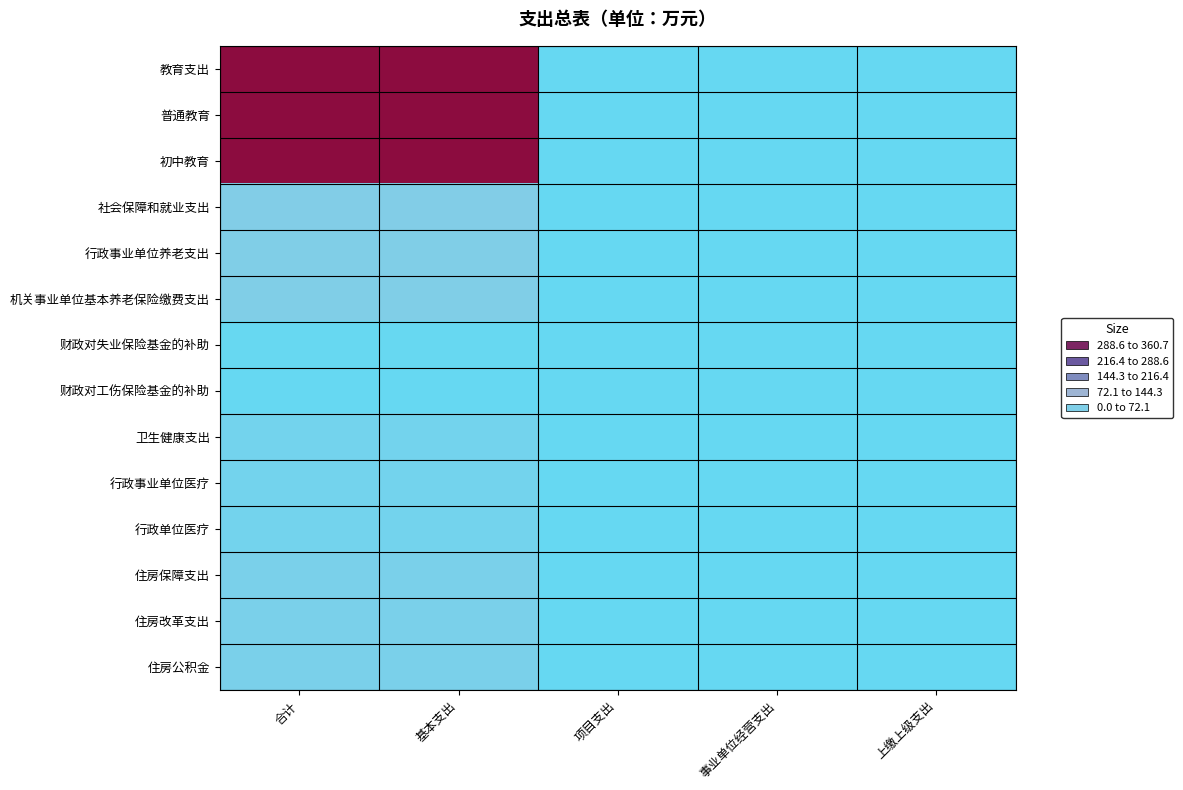

Between 上缴上级支出 and 合计, which is larger?

合计